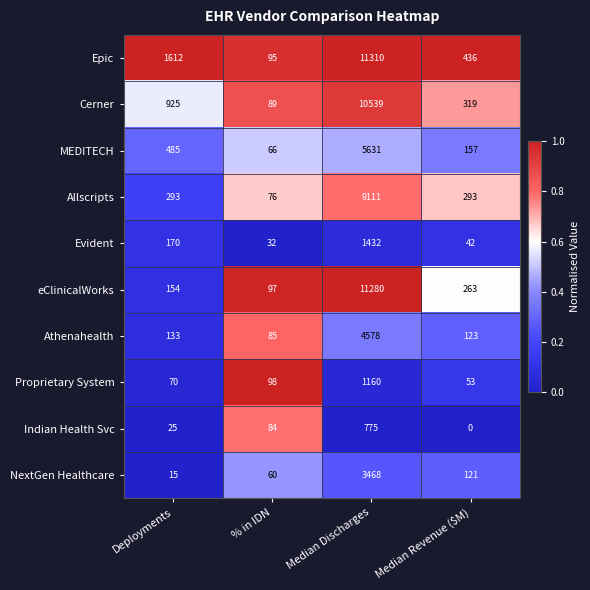

Where is Proprietary System nearest to the value 606?

% in IDN